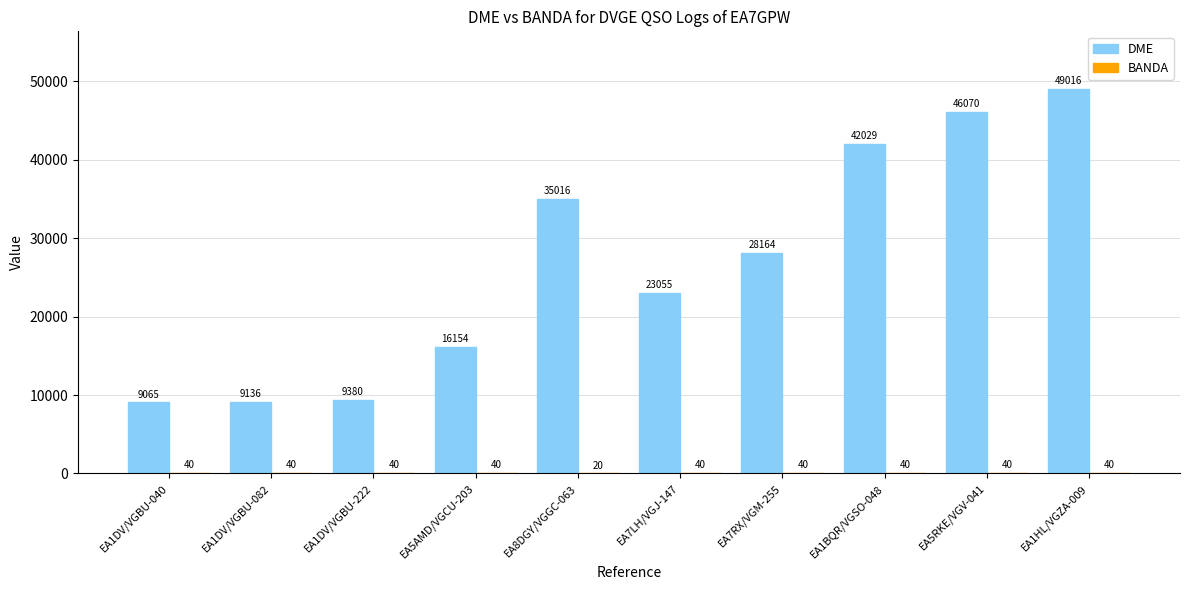

Which category has the highest value in the DME series?

EA1HL/VGZA-009